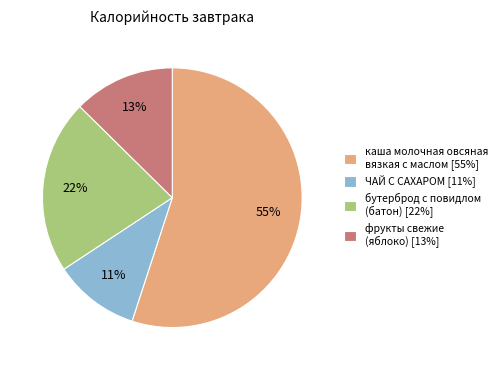

Is there any slice that represents more than half of the pie?

Yes